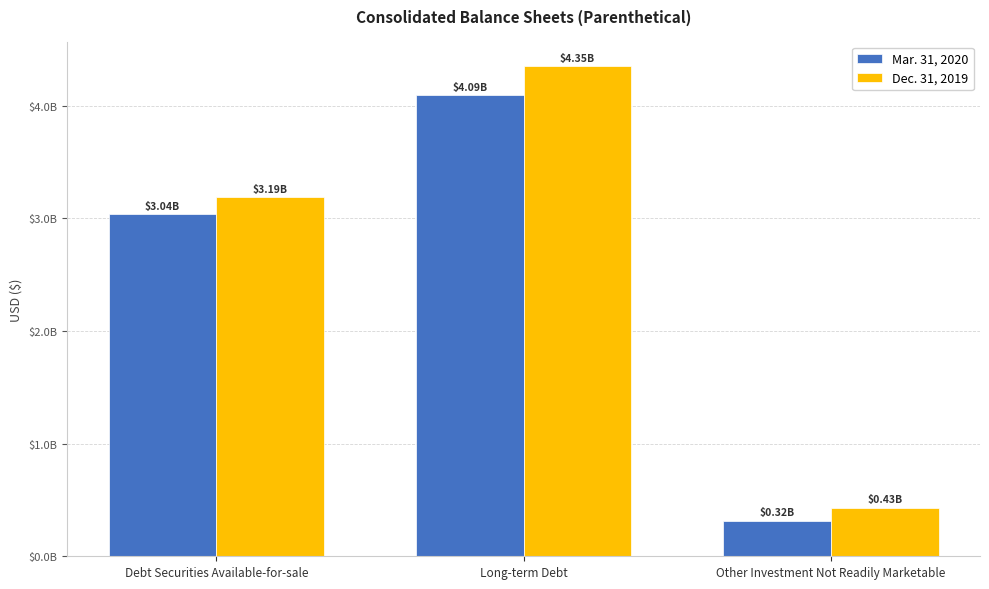

Which category has the lowest value across all series?

Other Investment Not Readily Marketable